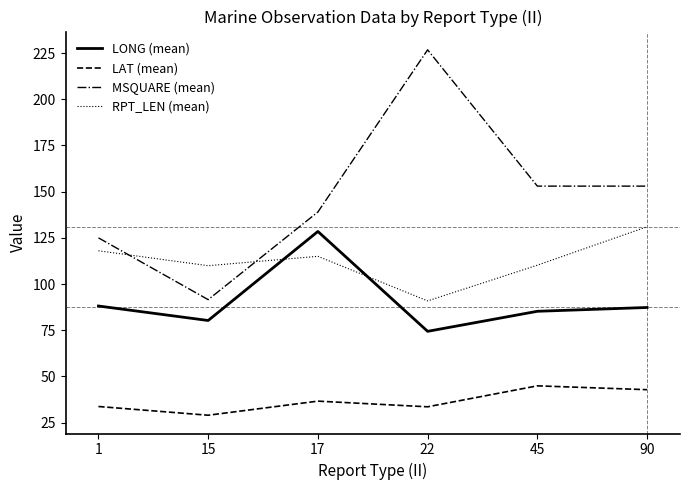

What is the approximate value of LAT (mean) at 17?

36.6